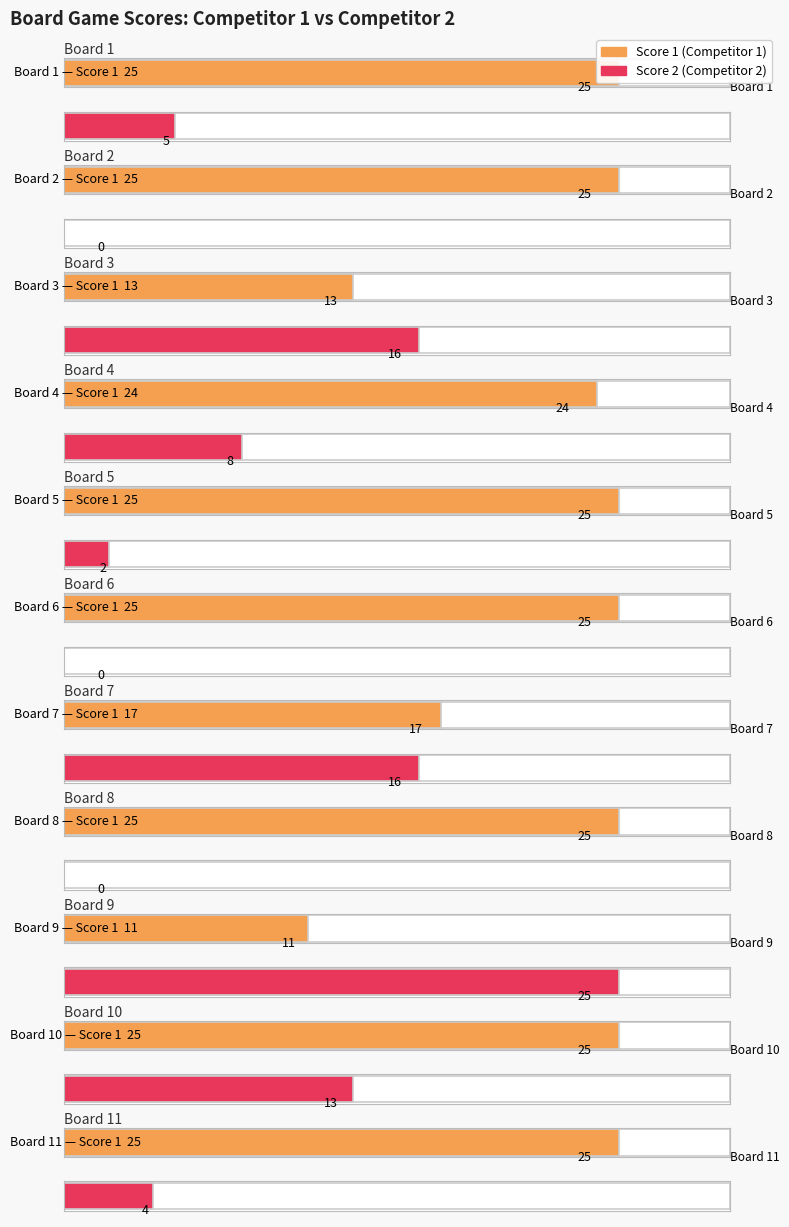

What are all the series names shown in the legend?

Score 1, Score 2